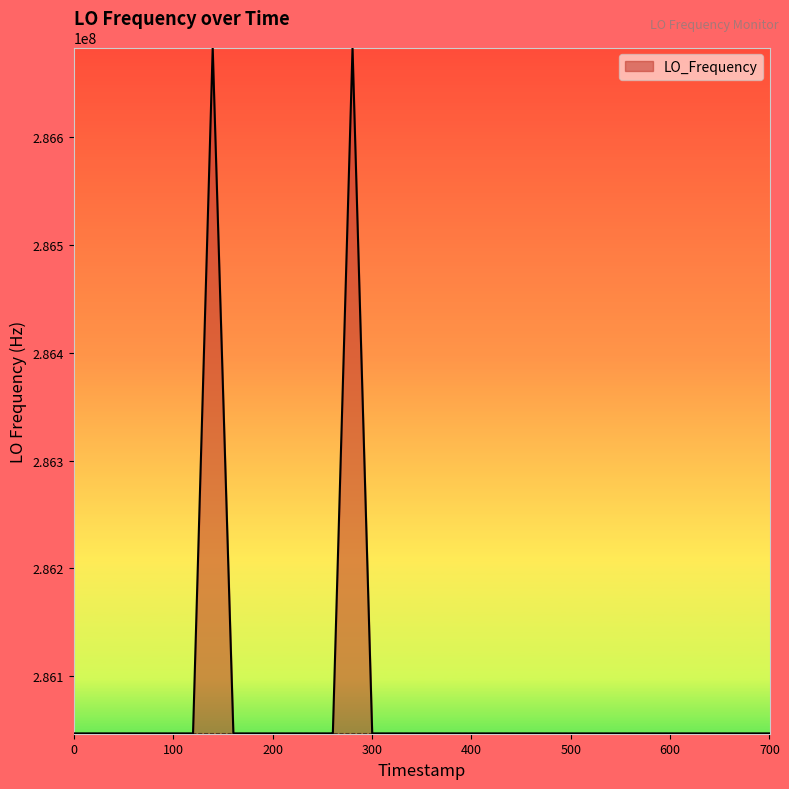

What is the maximum value shown in the chart?

286682708.2